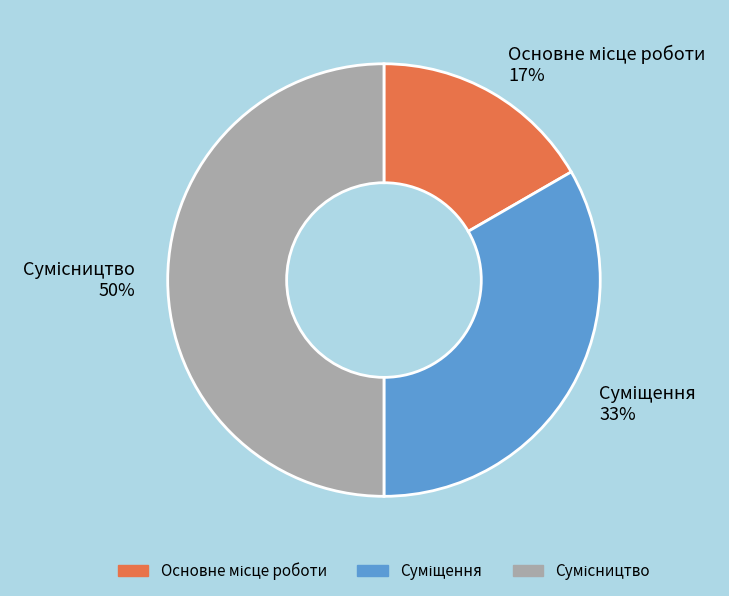

To the nearest percent, what is the difference between the largest and smallest slice percentages?

33%